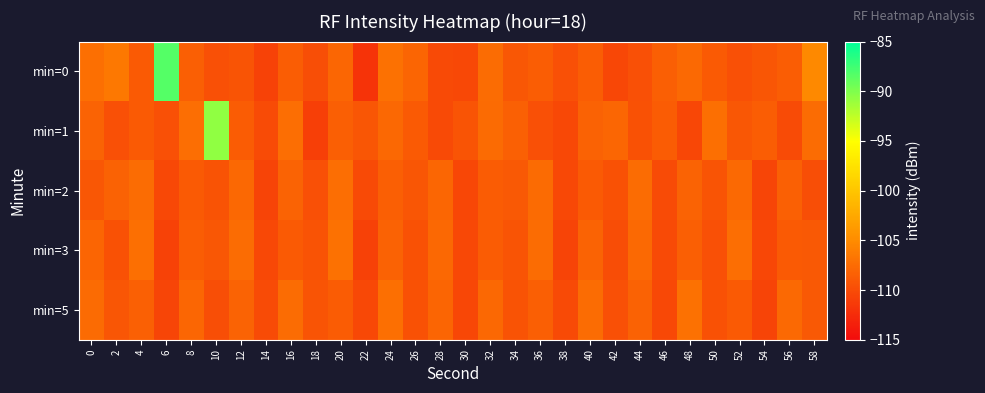

Which series changed the most between 32 and 36?

min=1